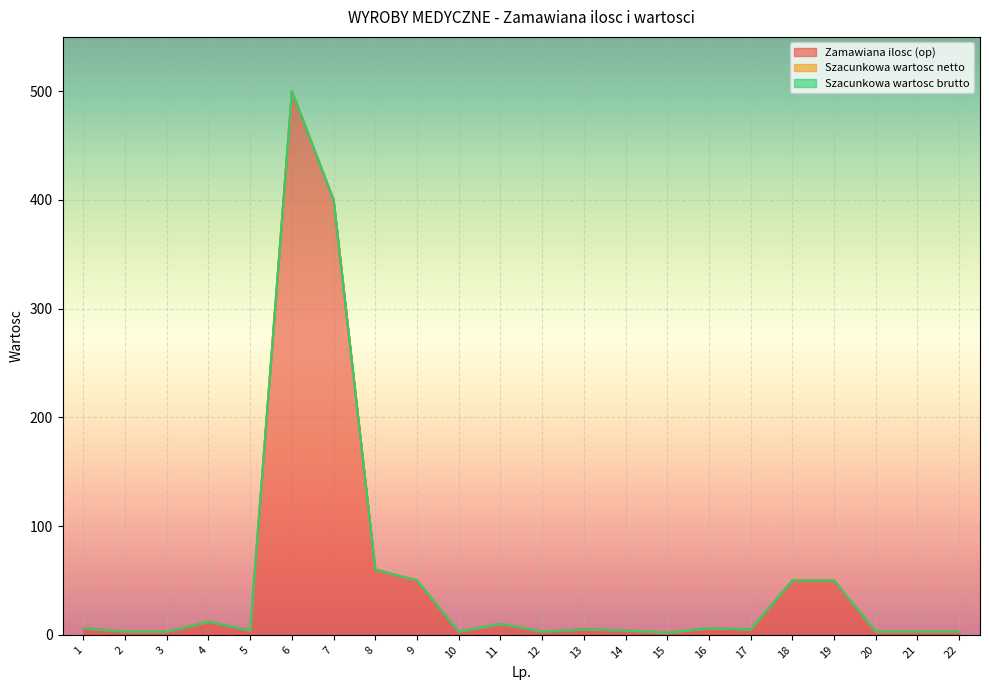

At which category does Zamawiana ilosc (op) reach its first local peak?

4